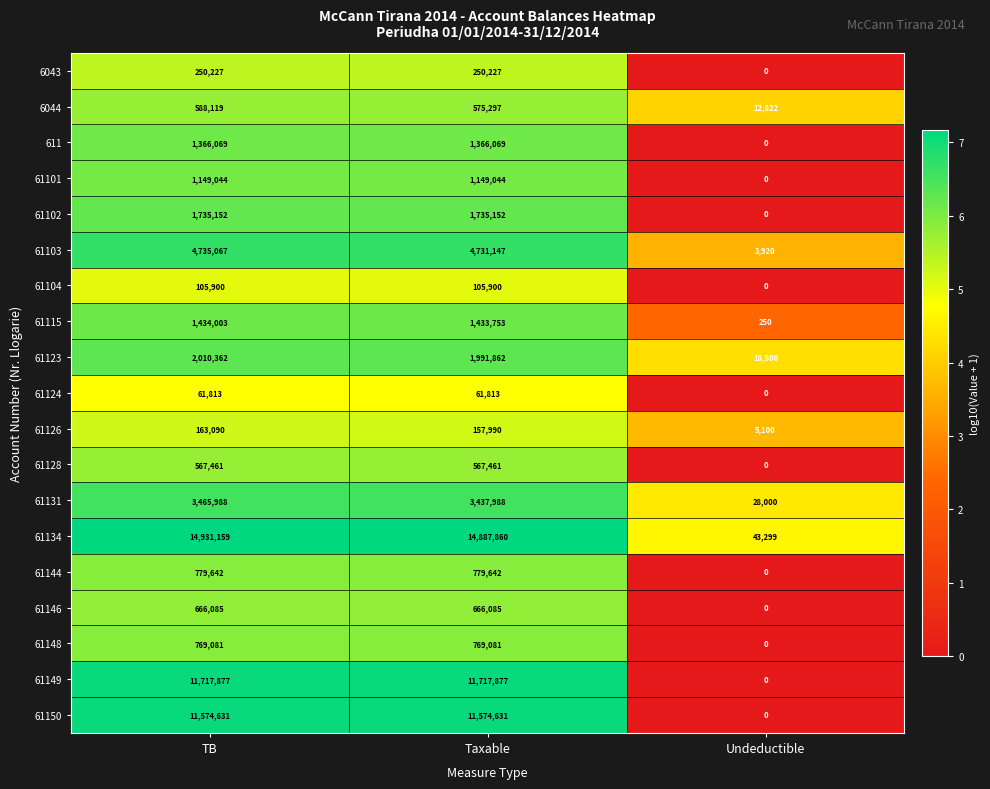

At which label is 61123 closest to 1014431?

Taxable